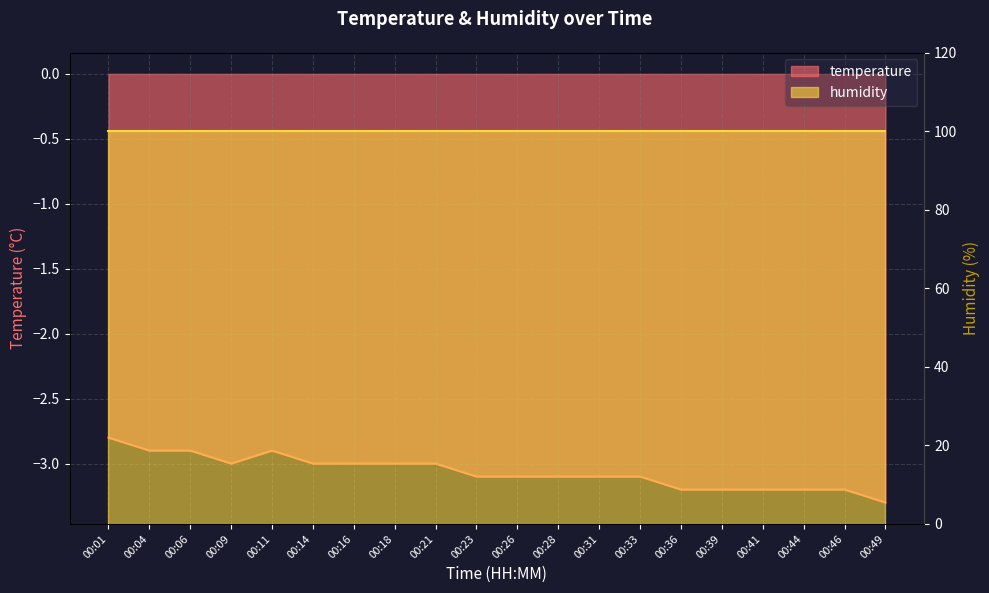

At which label does the data first exceed -3?

00:01